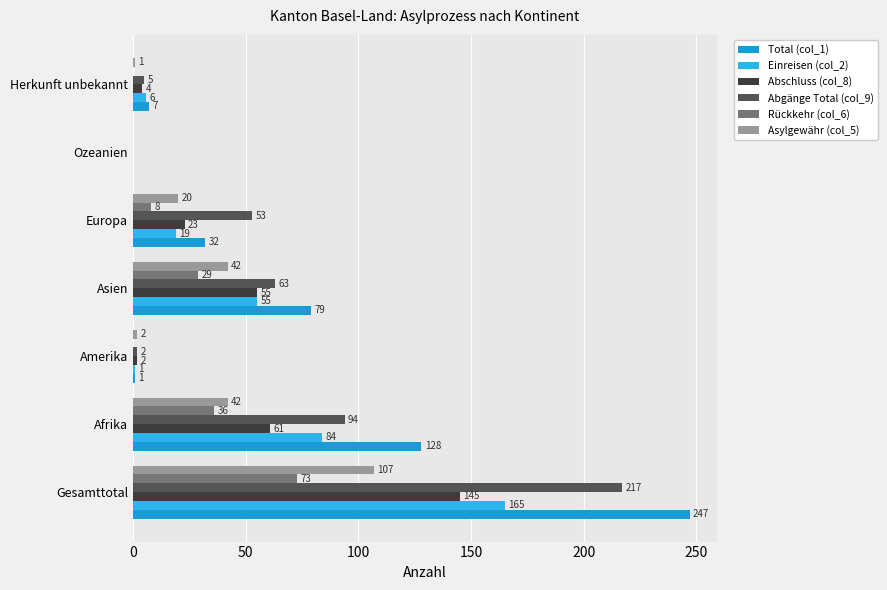

How many categories are shown in the chart?

7